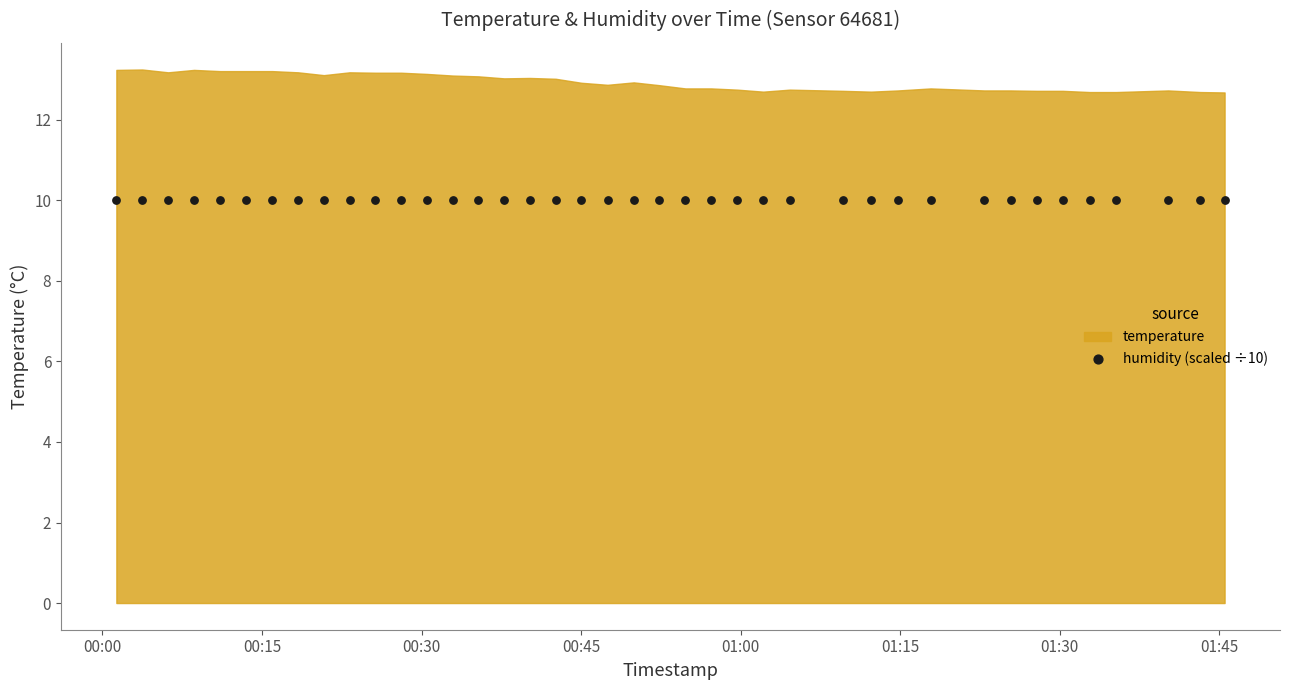

What is the total value across all series at 2022-10-16T01:25:22?

112.7